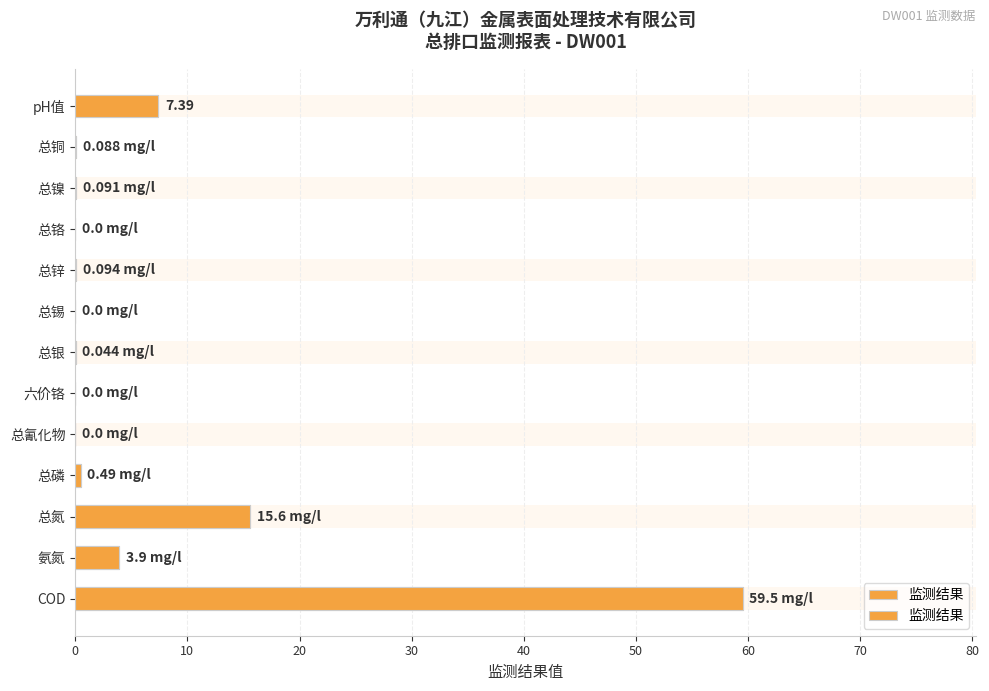

What is the difference between the second highest and minimum values?

15.6